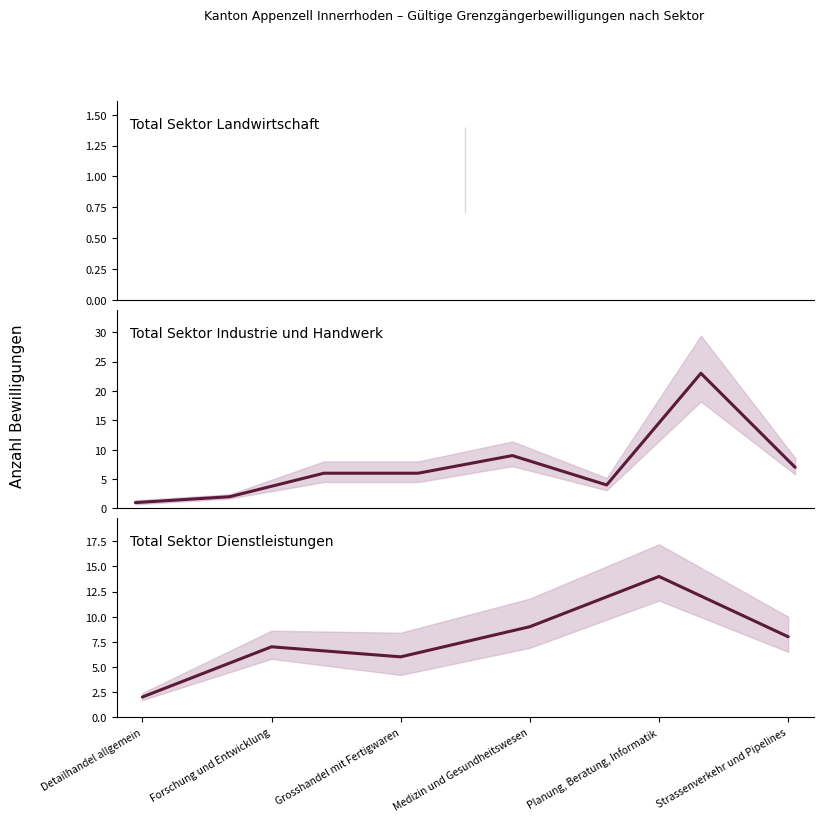

Where is the first local minimum?

Grosshandel mit Fertigwaren